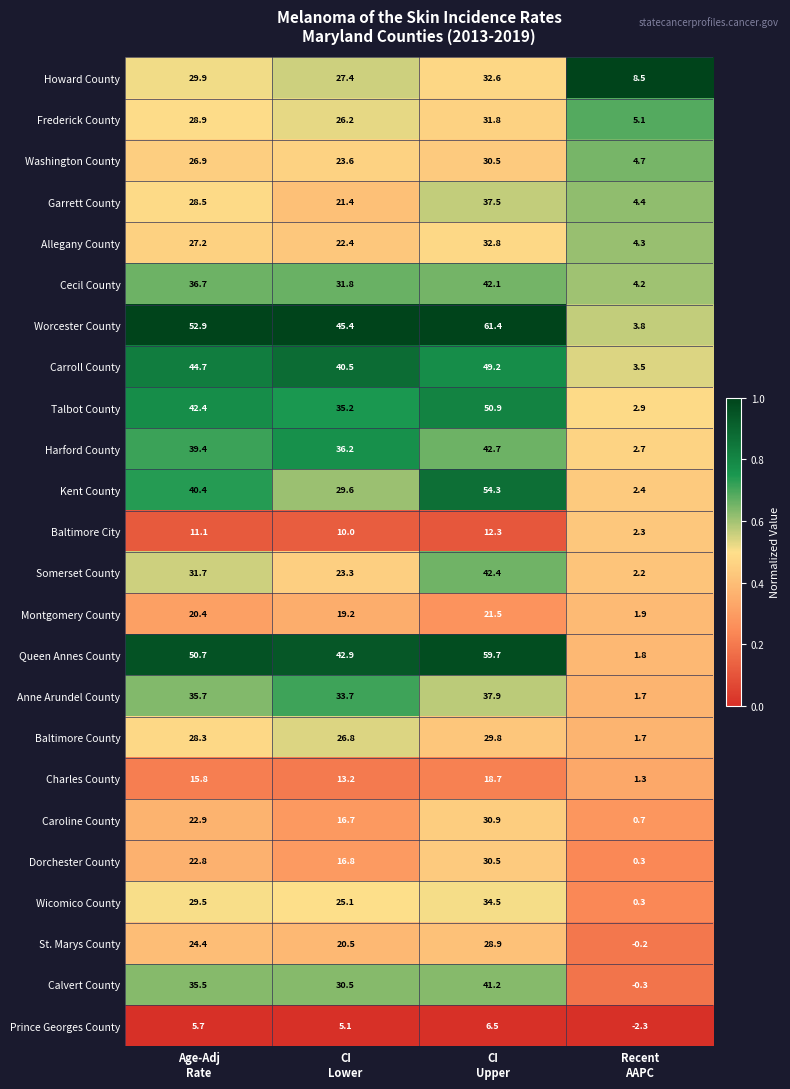

What is the total value across all series at CI
Lower?

623.5